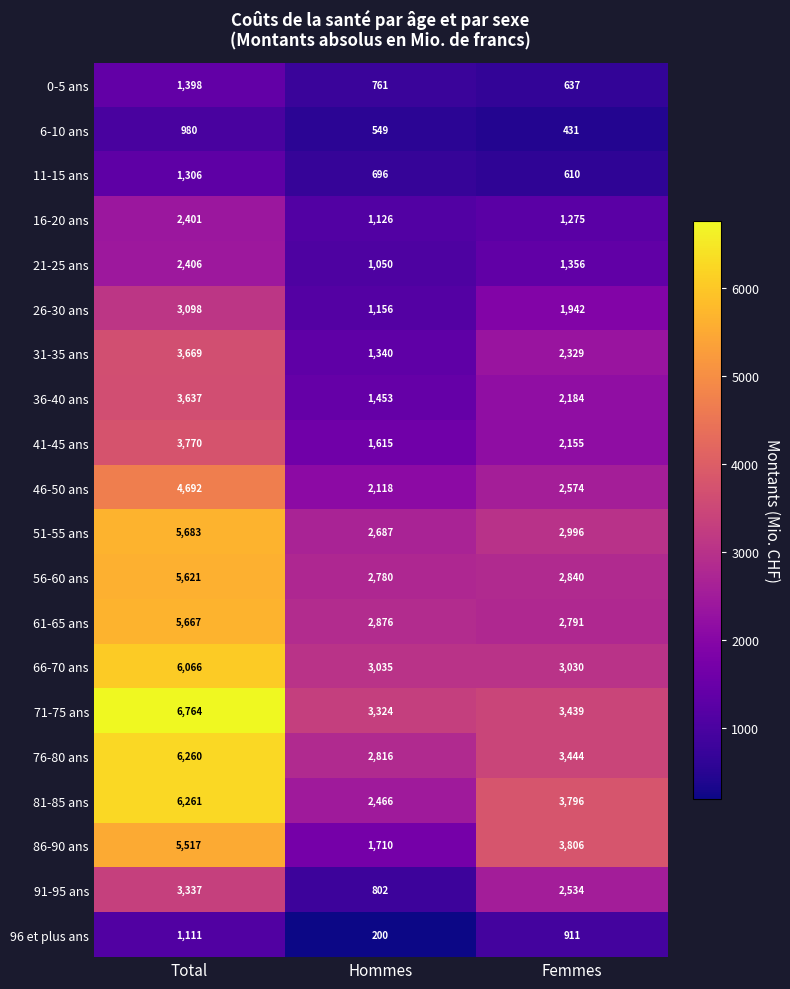

Is it true that 16-20 ans equals 463 at Hommes?

False